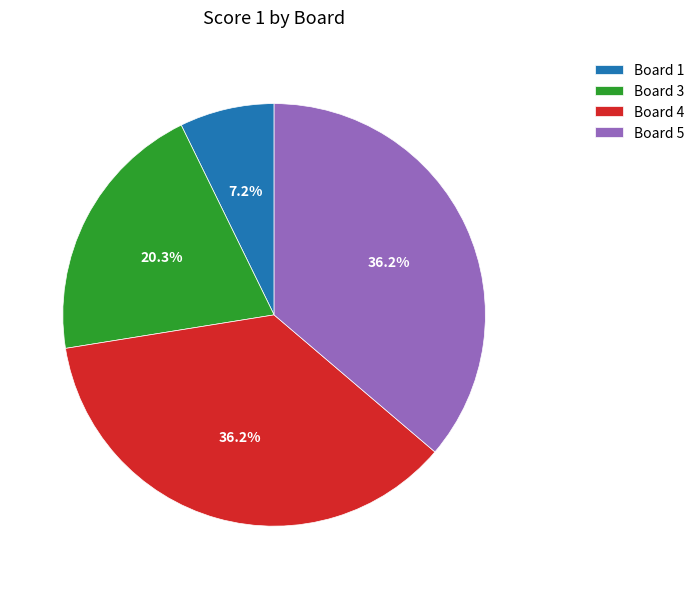

Between Board 5 and Board 1, which is larger?

Board 5